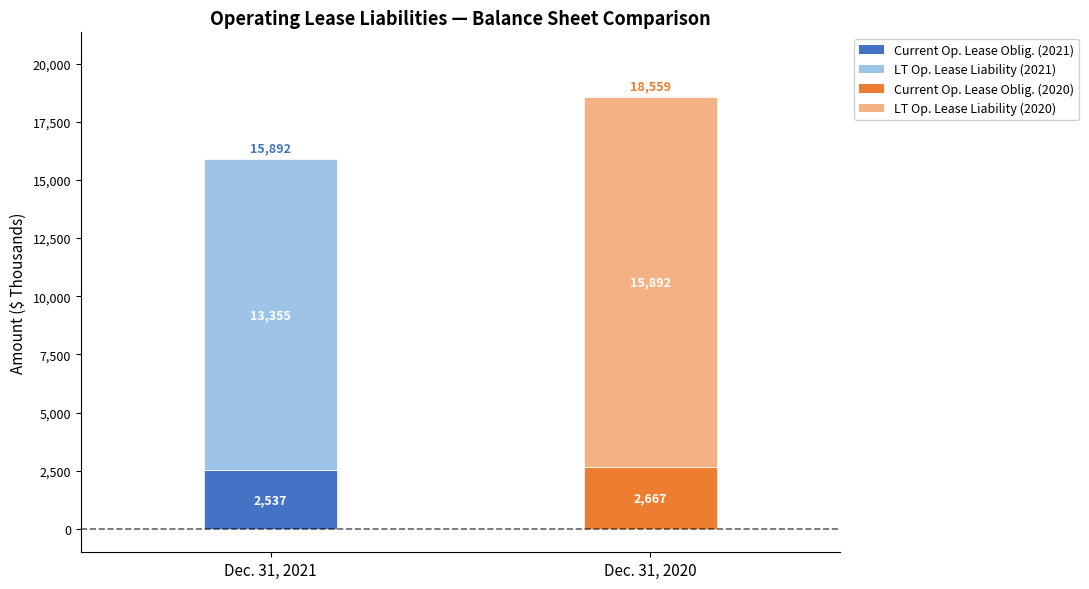

Reading left to right, transcribe all the data shown in this chart.

Dec. 31, 2021: 2537	13355
Dec. 31, 2020: 2667	15892